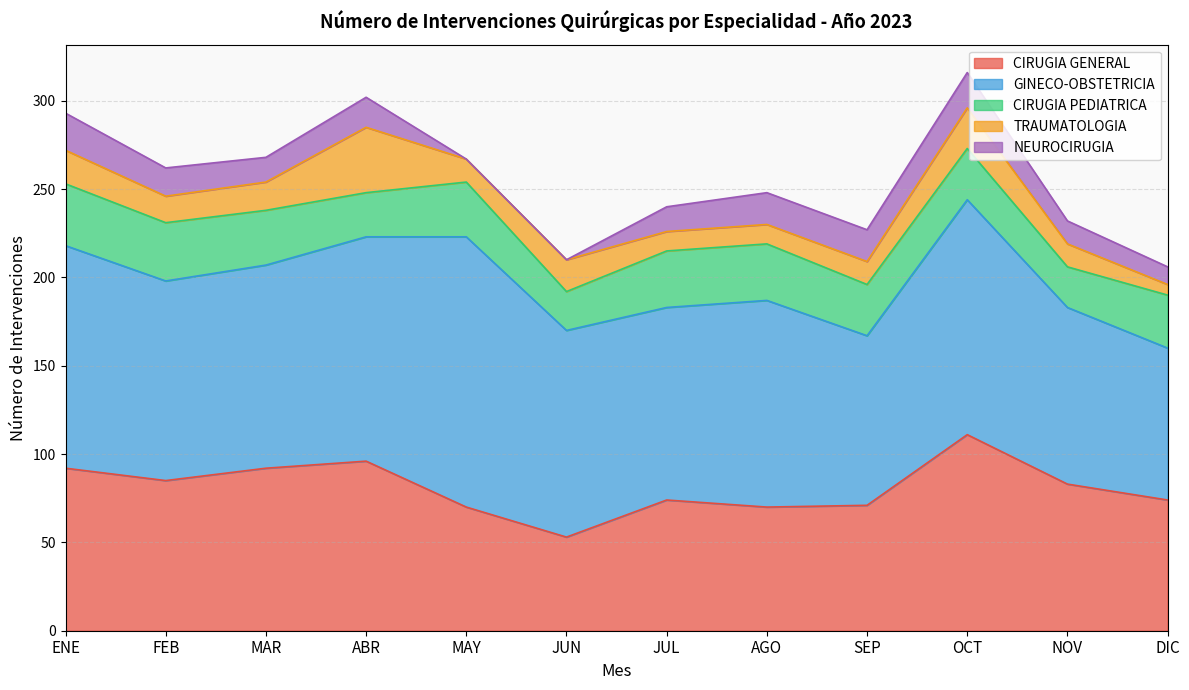

At how many categories does at least one series exceed 14?

12